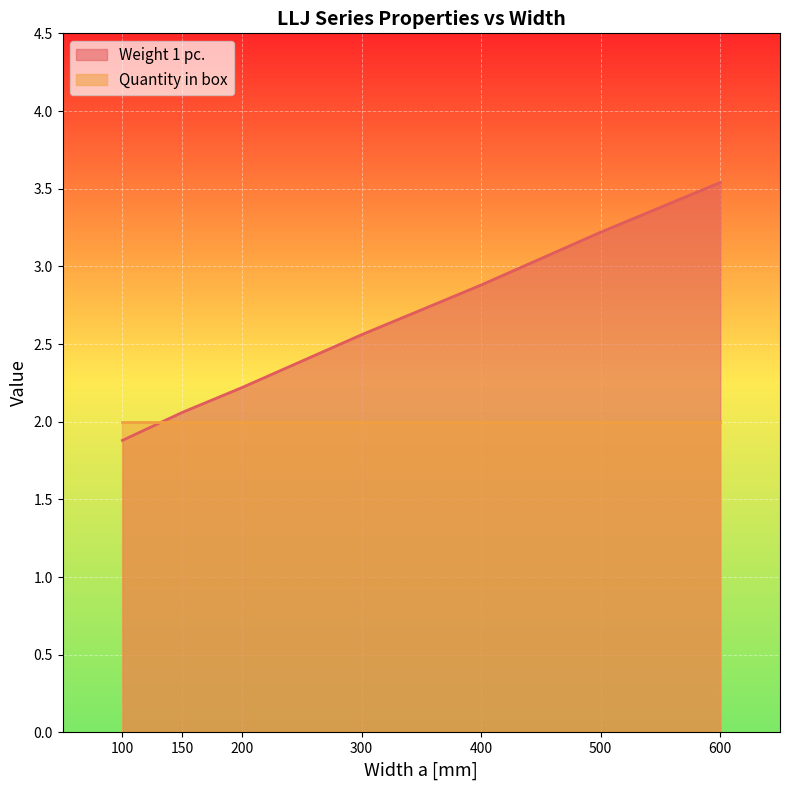

The value at 600 is 3.5. True or false?

True